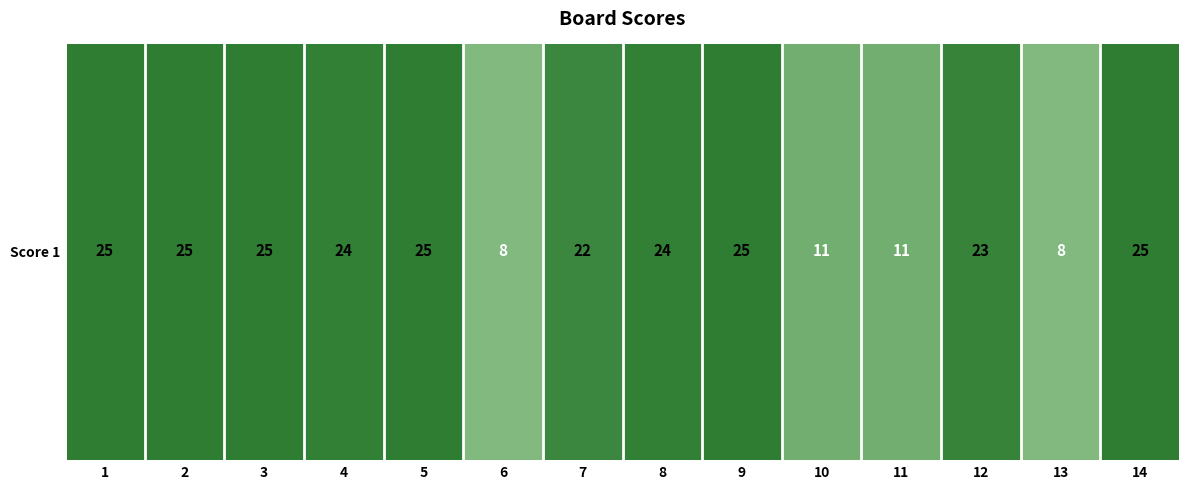

List the labels in order of value, smallest first.

6, 13, 10, 11, 7, 12, 4, 8, 1, 2, 3, 5, 9, 14